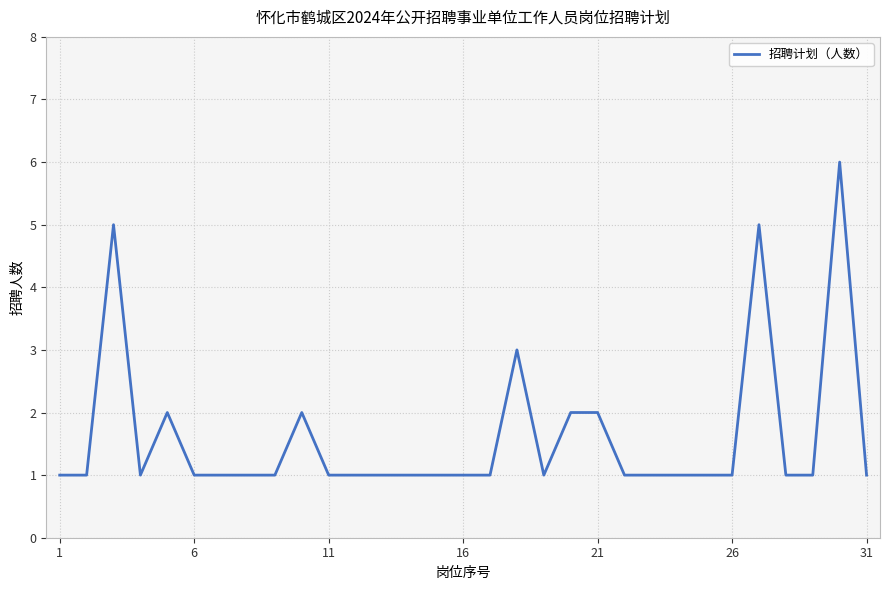

What is the difference between the maximum and minimum values?

5